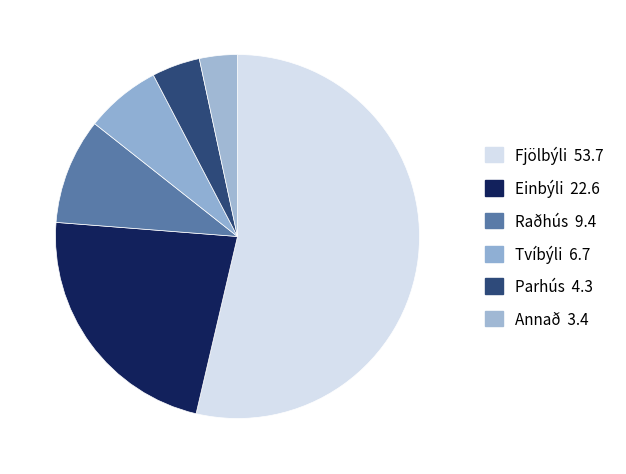

Rank the categories by value from lowest to highest.

Annað, Parhús, Tvíbýli, Raðhús, Einbýli, Fjölbýli